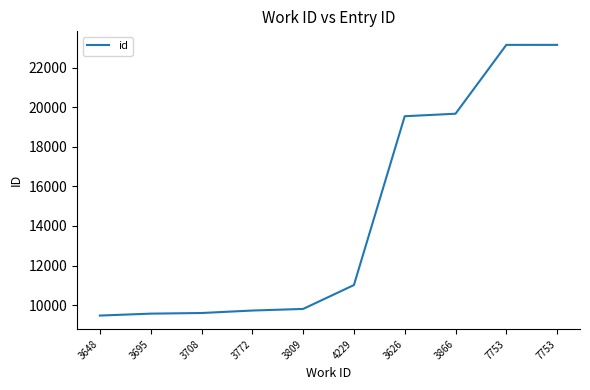

Reading left to right, transcribe all the data shown in this chart.

9471	9568	9600	9725	9806	11013	19548	19675	23155	23156